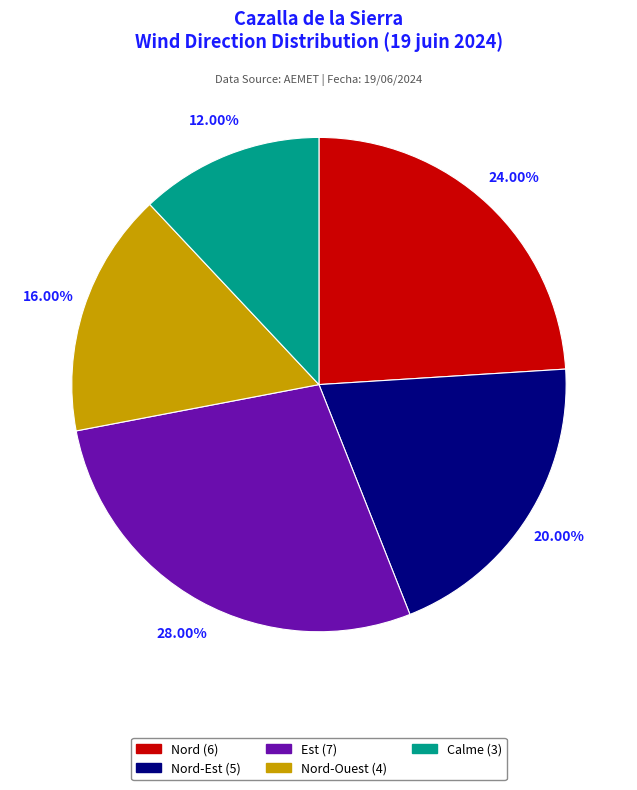

How many segments does this pie chart have?

5